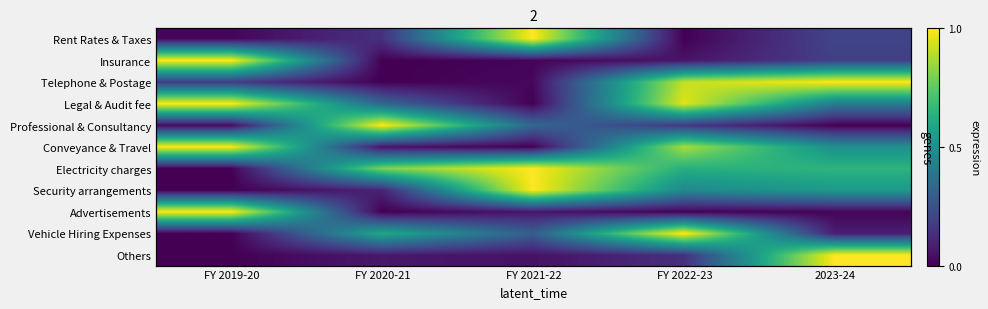

At which category is the sum across all series the highest?

FY 2022-23